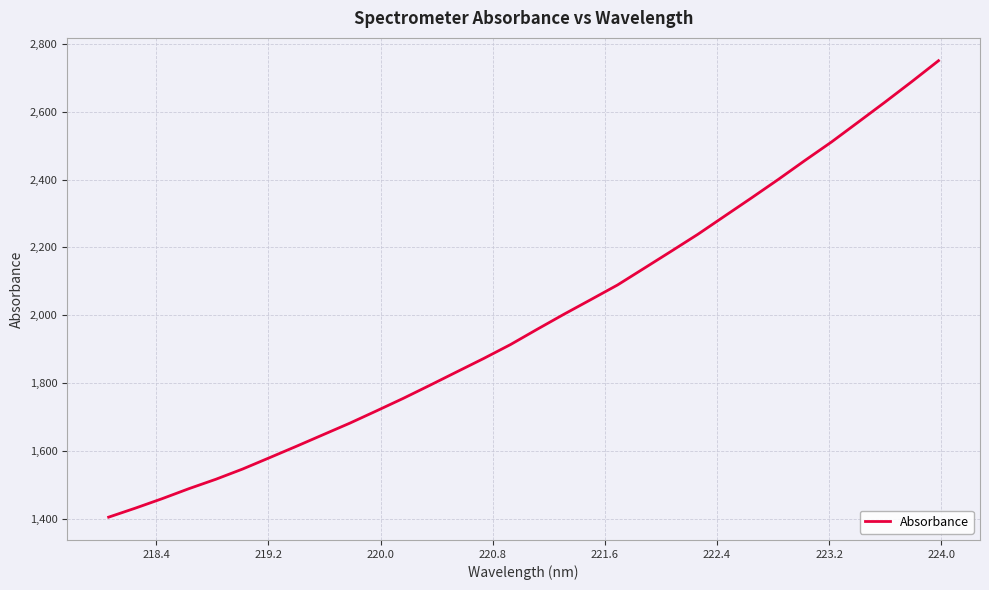

How many lines are shown in the chart?

1